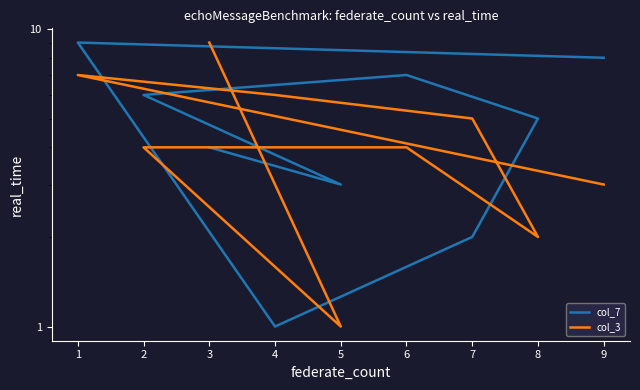

Which has a higher value, 9 or 6?

9